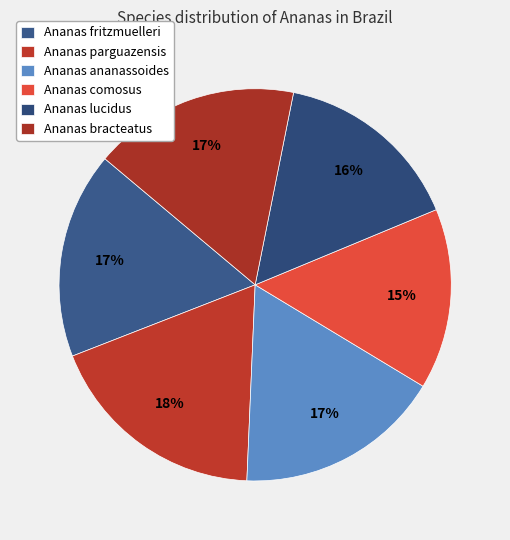

Count the number of slices in the pie.

6